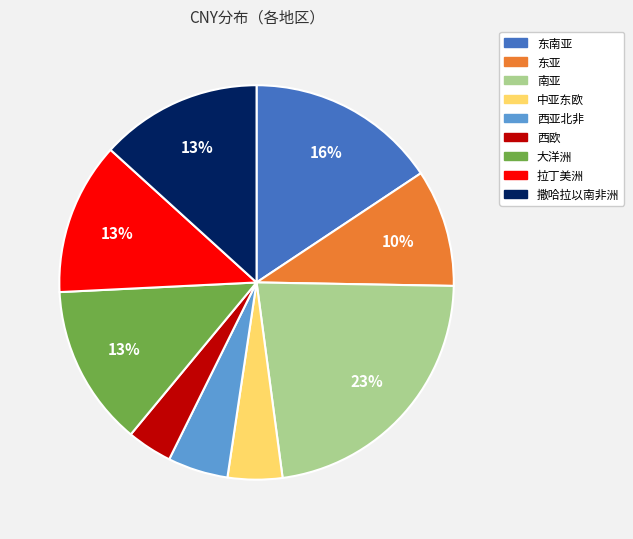

Is it true that 西亚北非 is 15% of the pie?

False